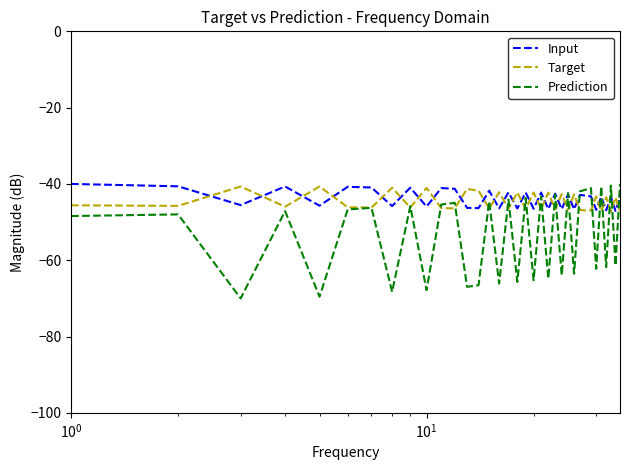

Which series has the largest range (max minus min)?

Prediction